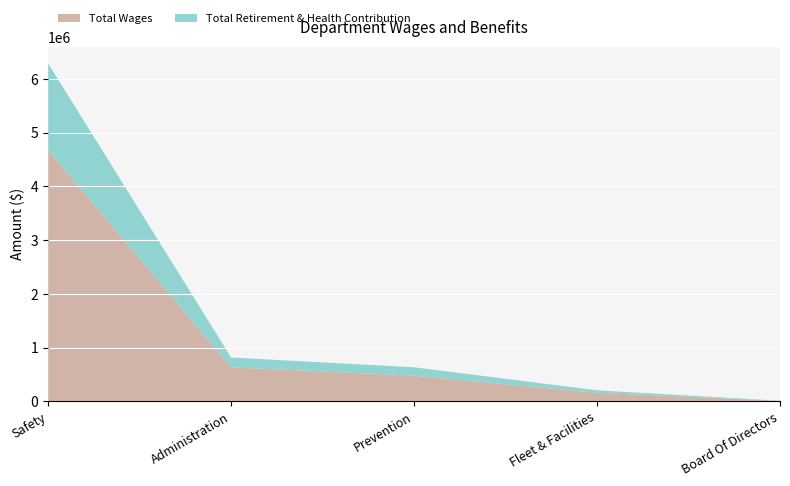

Reading right to left, extract all data points from this chart.

Total Wages: Board Of Directors=9600	Fleet & Facilities=156818	Prevention=475652	Administration=632944	Safety=4672278
Total Retirement & Health Contribution: Board Of Directors=0	Fleet & Facilities=46816	Prevention=157013	Administration=181017	Safety=1612667